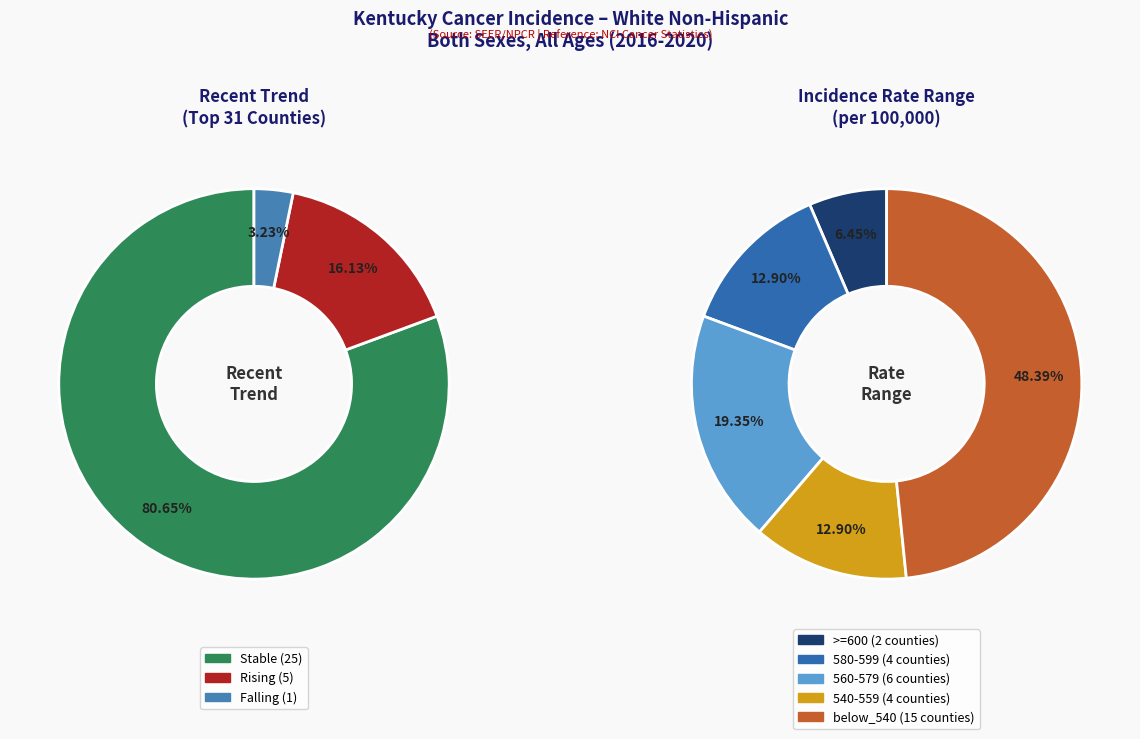

True or false: stable accounts for 90% of the total.

False